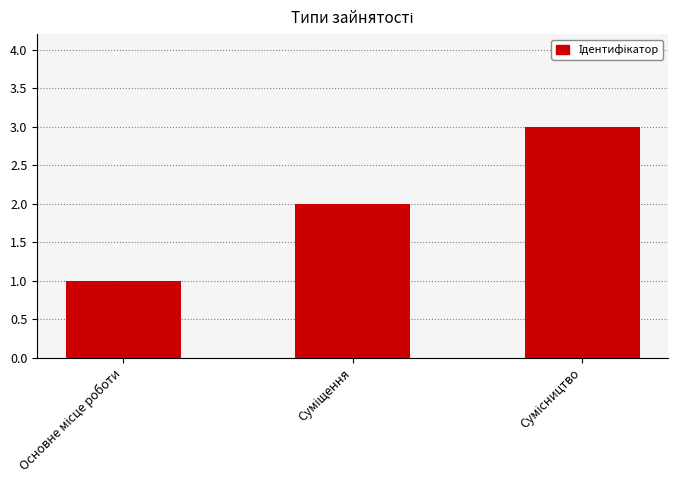

What is the sum of all values?

6